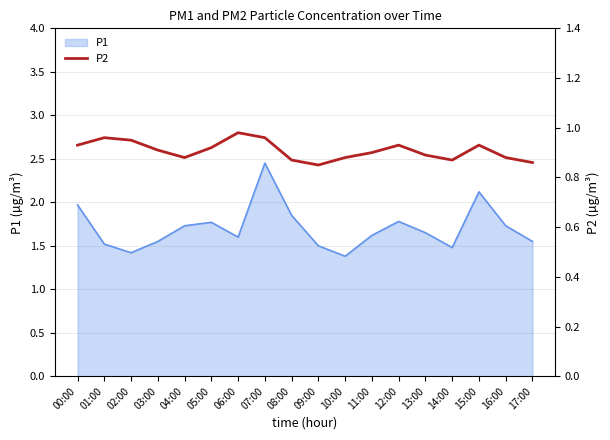

What is the label of the 11th point from the left?

10:00